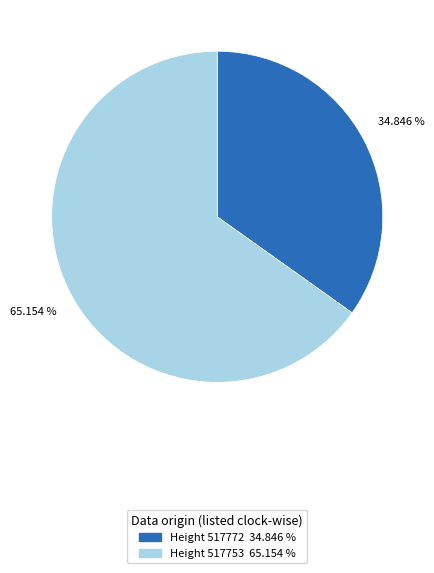

To the nearest percent, what is the average slice percentage?

50%